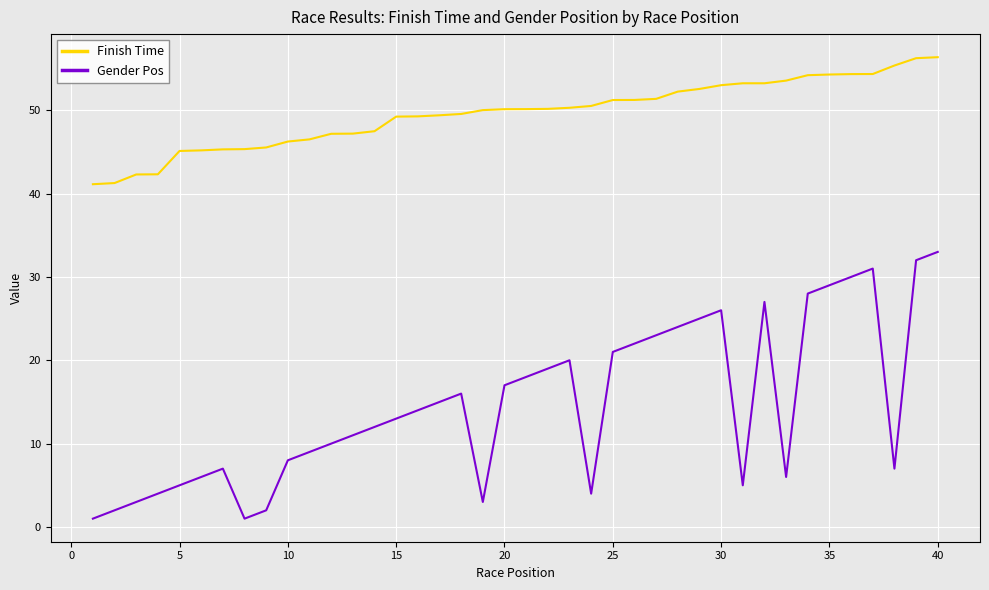

Rank the series by their average value, from highest to lowest.

Finish Time, Gender Pos